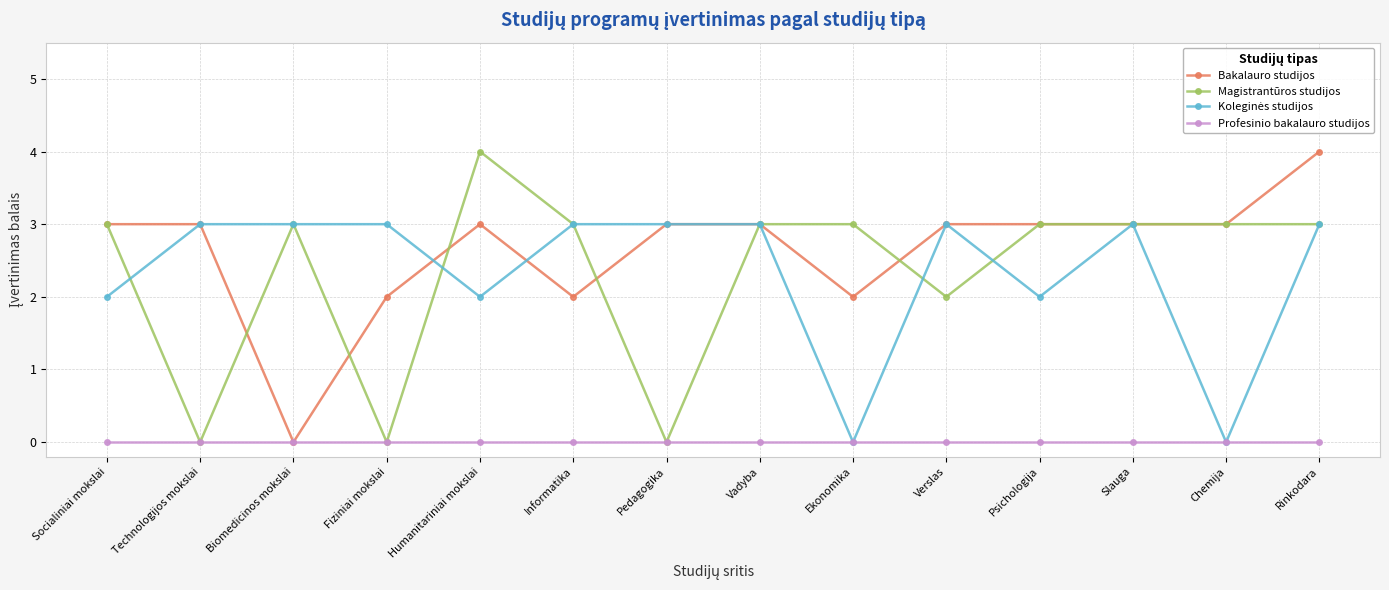

Is the value of Profesinio bakalauro studijos at Humanitariniai mokslai greater than the value of Magistrantūros studijos at Rinkodara?

No